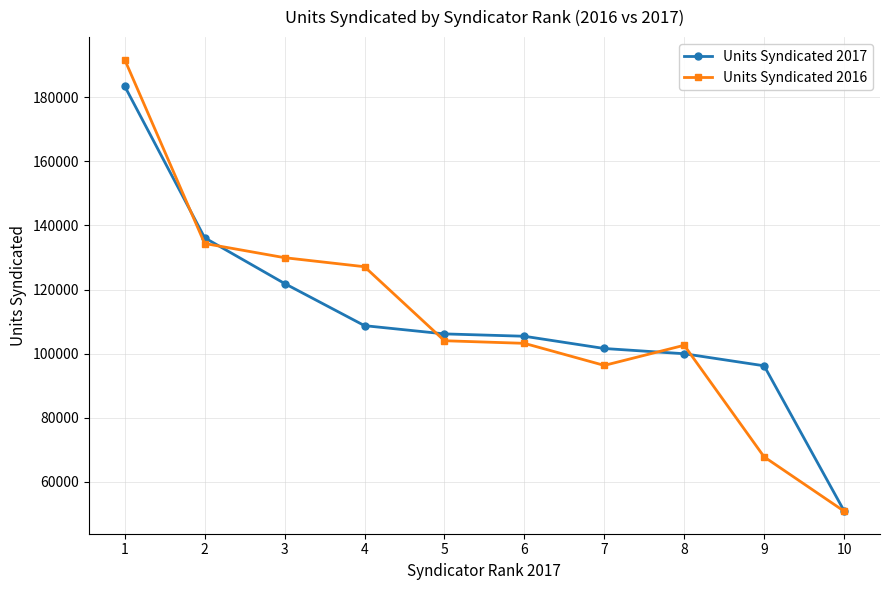

What is the value of the Units Syndicated 2016 point at the 7th from the left?

96303